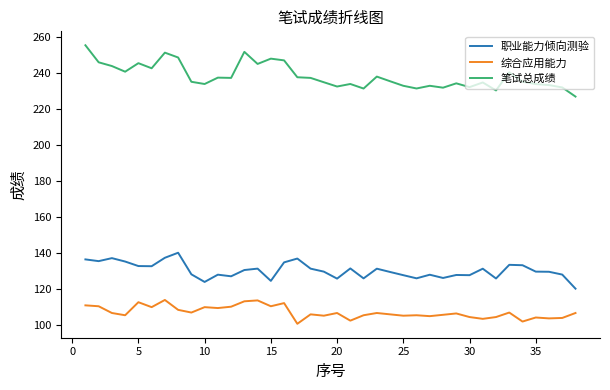

True or false: 综合应用能力 has more than 0 interior local peaks.

True